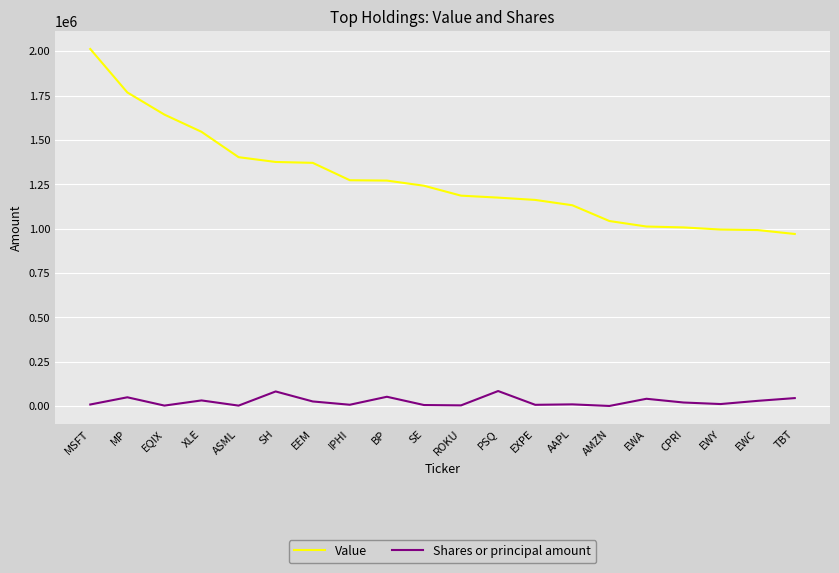

What is the minimum value shown in the chart?

337